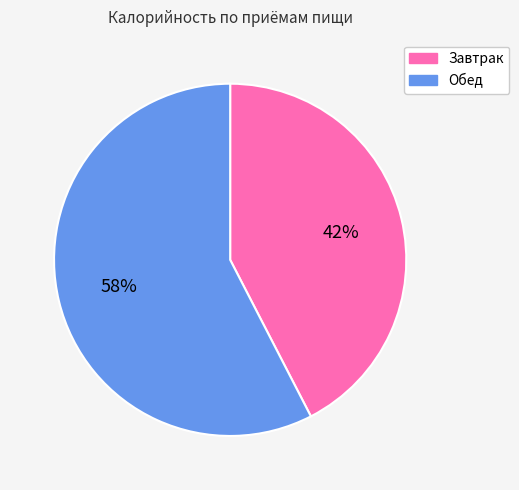

Which slice is the smallest?

Завтрак